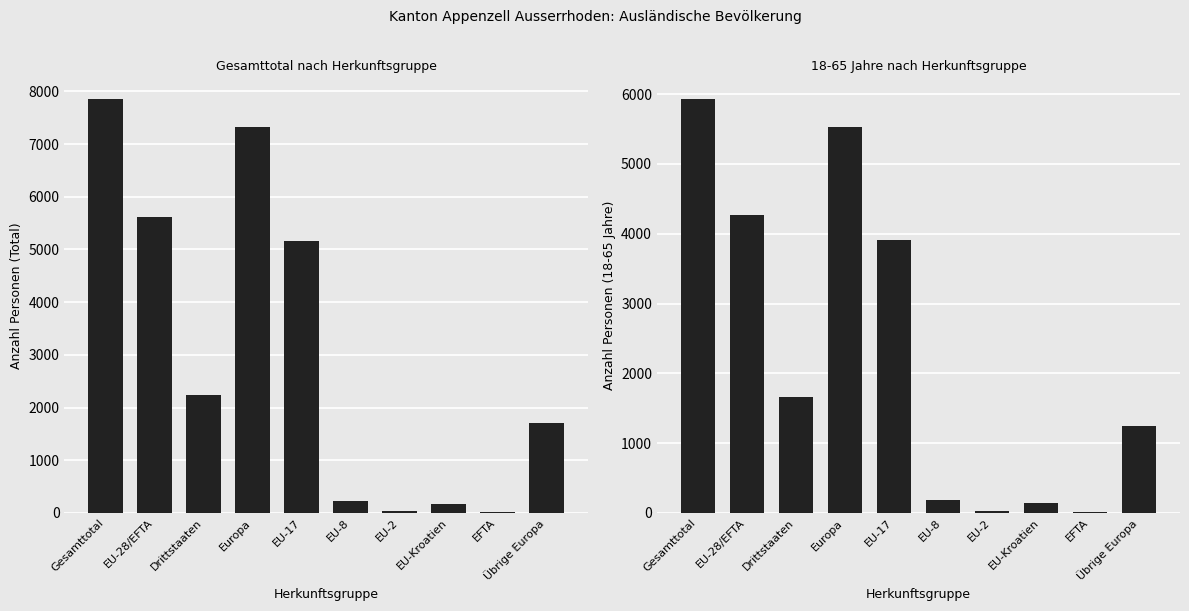

Is the value of Gesamttotal at EFTA greater than the value of 18-65 Jahre at EFTA?

Yes